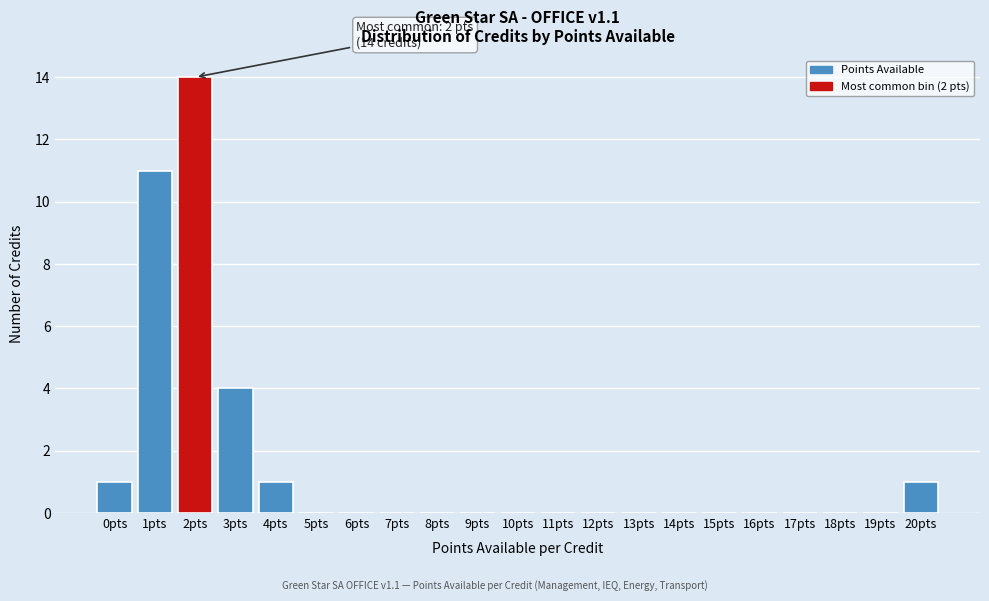

Over which range of the x-axis is the bar tallest?

1.5 to 2.5